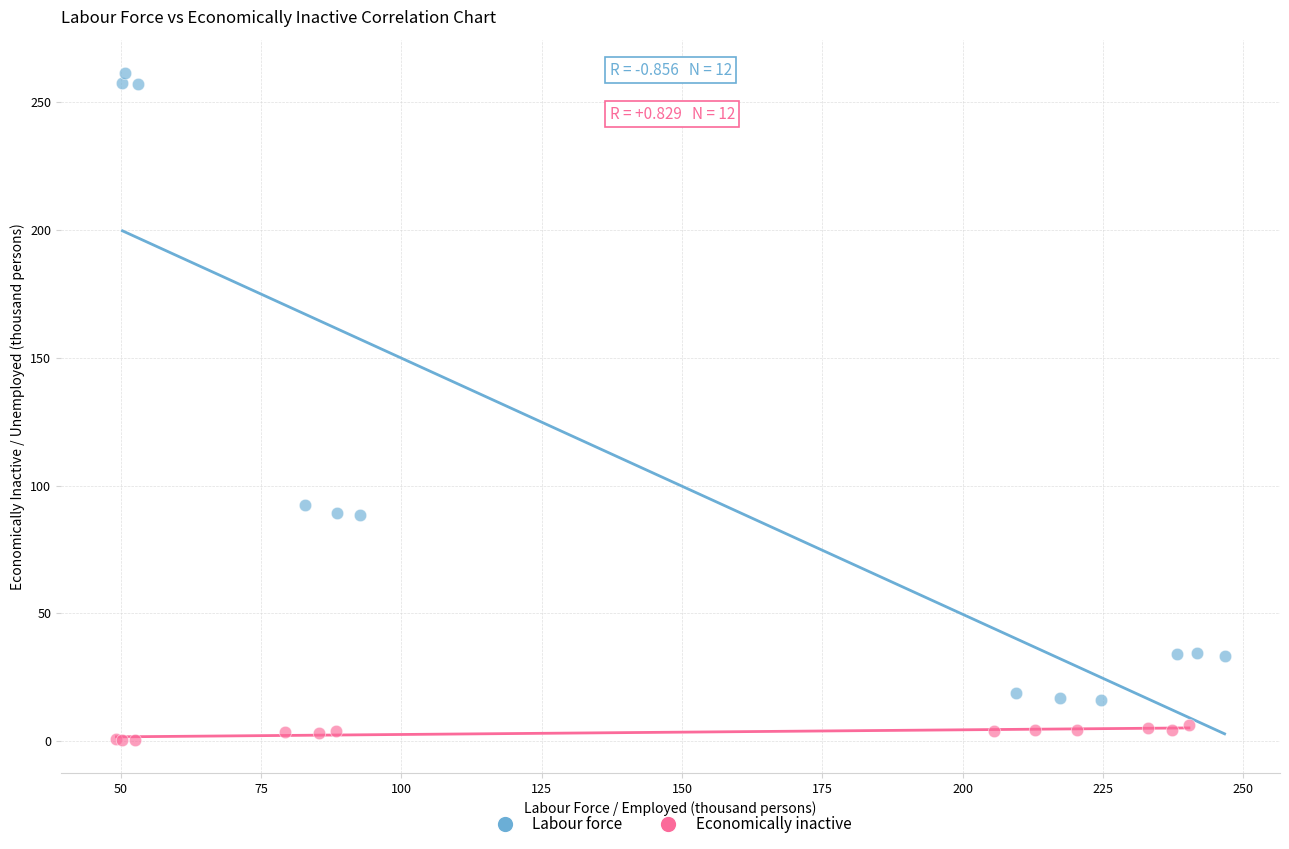

Which series contains the highest Y value?

Labour force